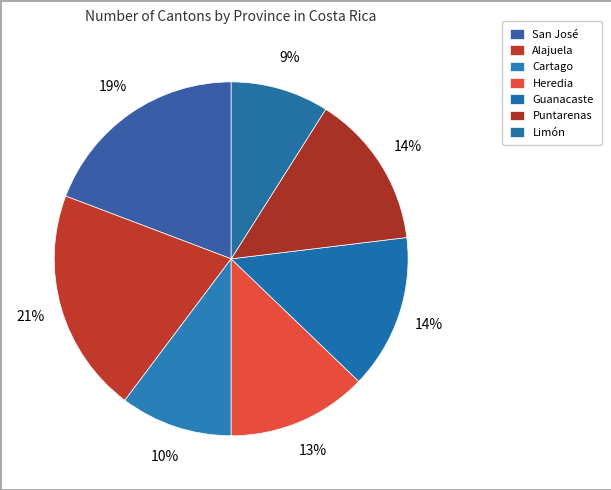

What is the total percentage of Heredia and Cartago?

23.1%